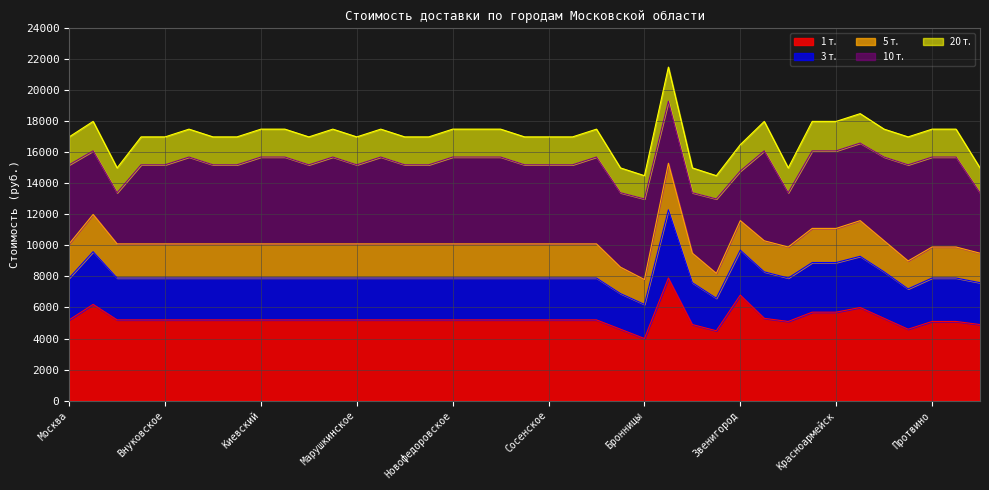

In 10 т., how many points are higher than both neighbors (excluding endpoints)?

8